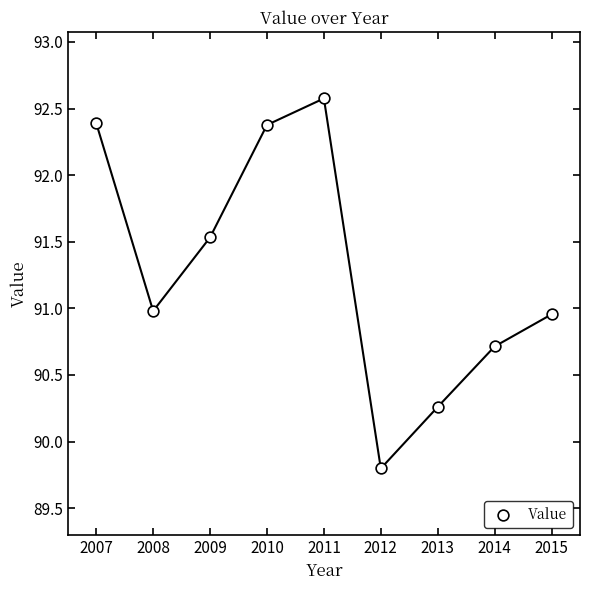

What is the average Y value?

91.3